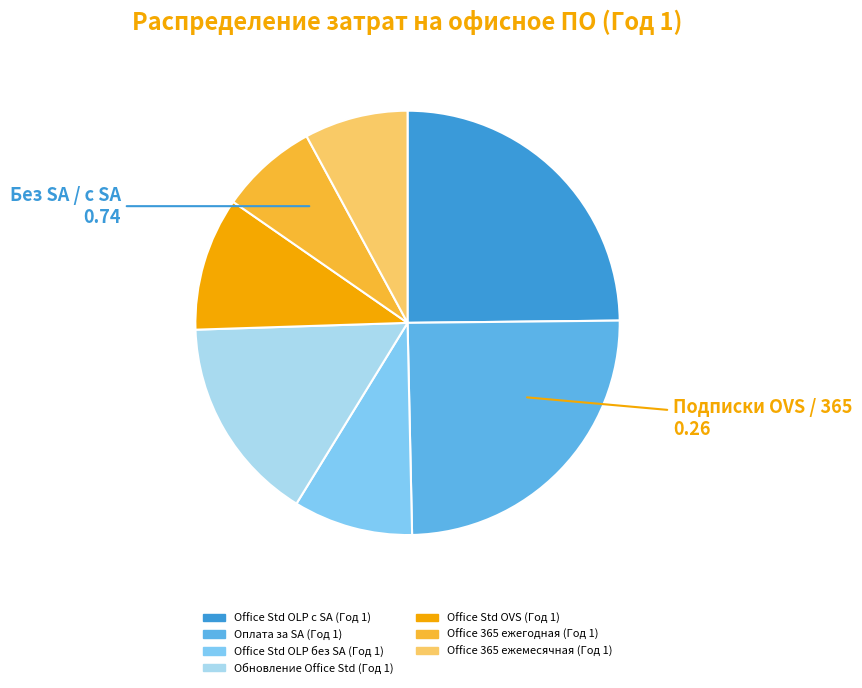

Is there a majority slice in this chart?

No